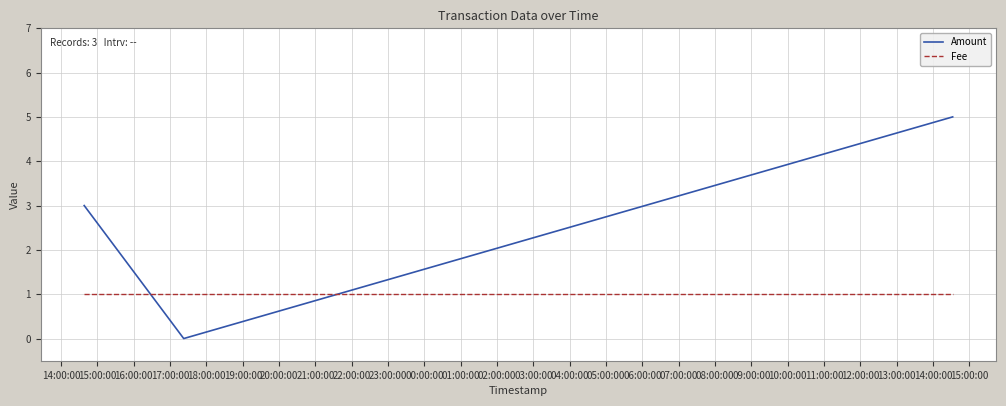

Which series has the largest total across all categories?

Amount